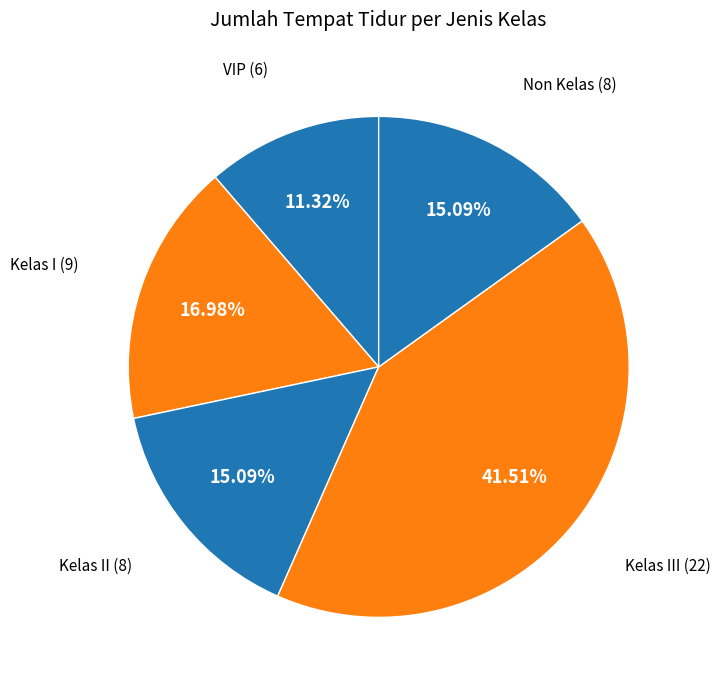

Rank the categories by value from highest to lowest.

Kelas III, Kelas I, Kelas II, Non Kelas, VIP